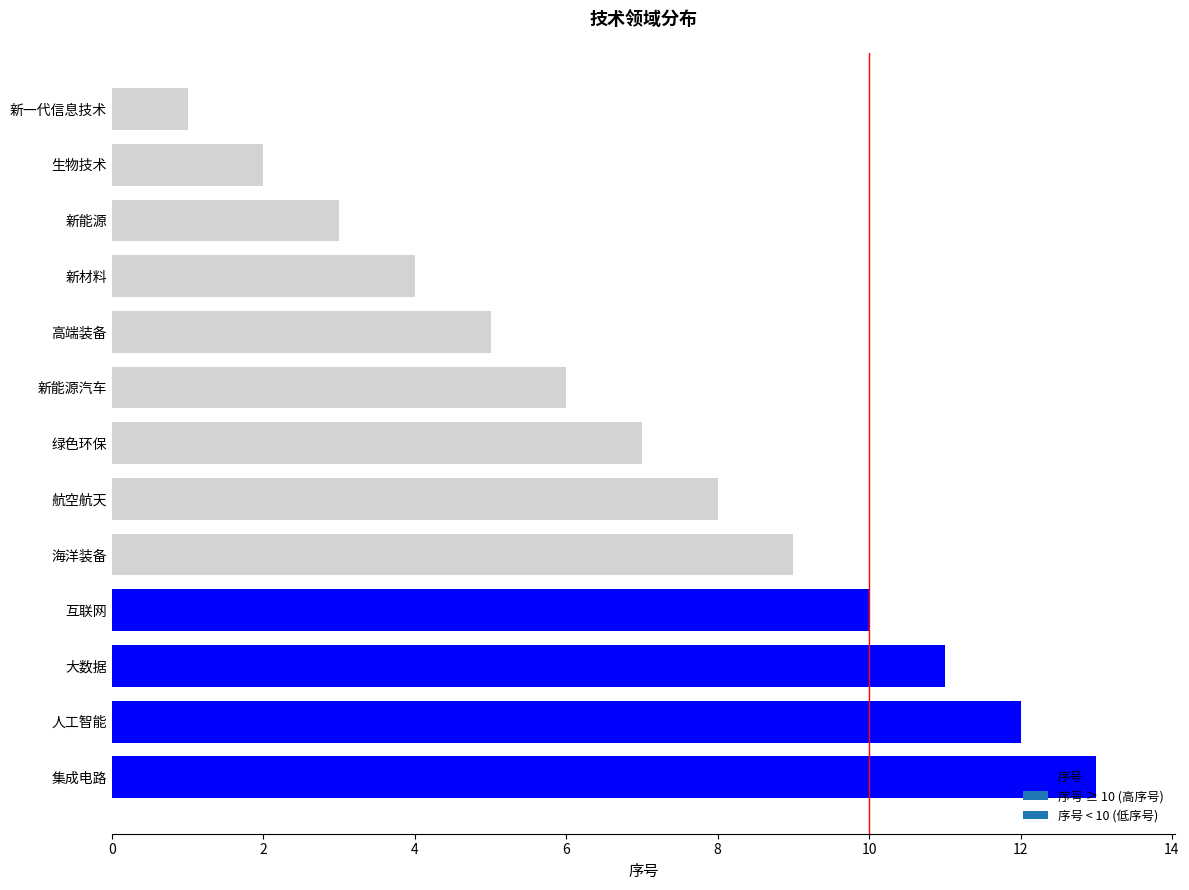

The chart shows a value of 2 at 高端装备. True or false?

False